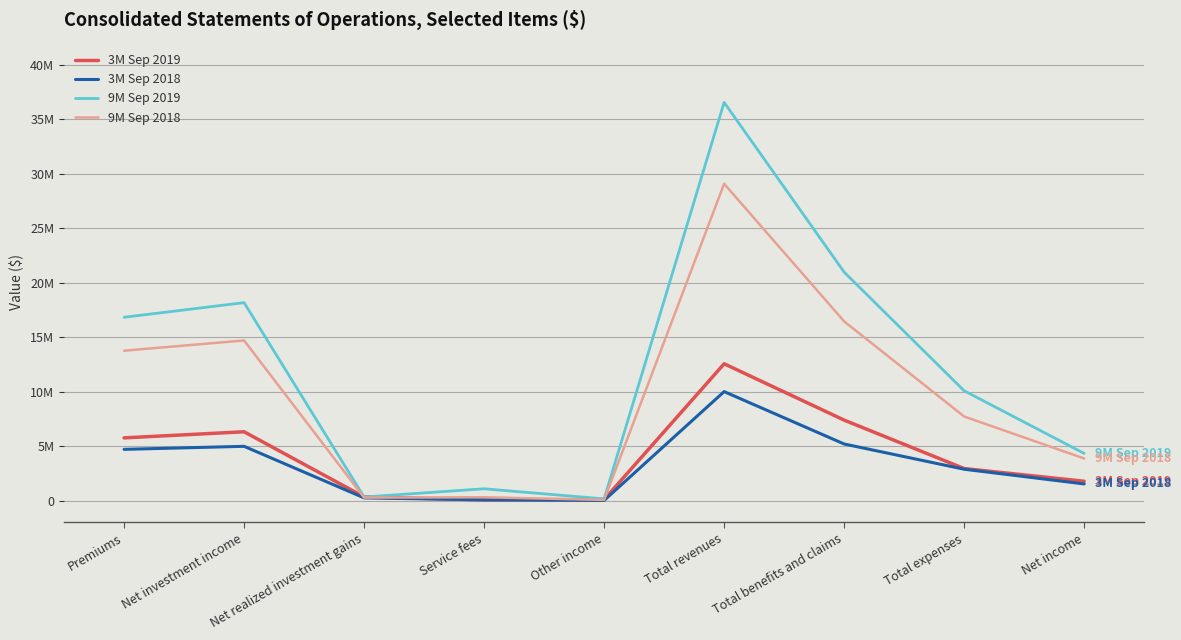

What is the average value of the 9M Sep 2018 series?

9579331